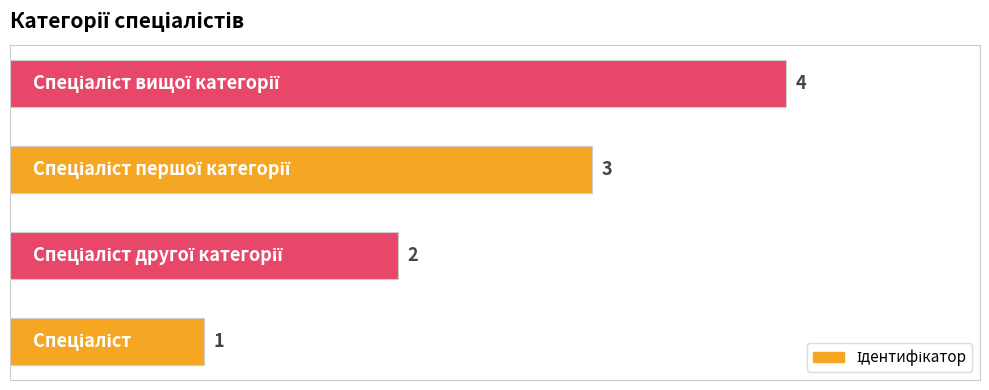

Count the values in the range 2 to 4.

3